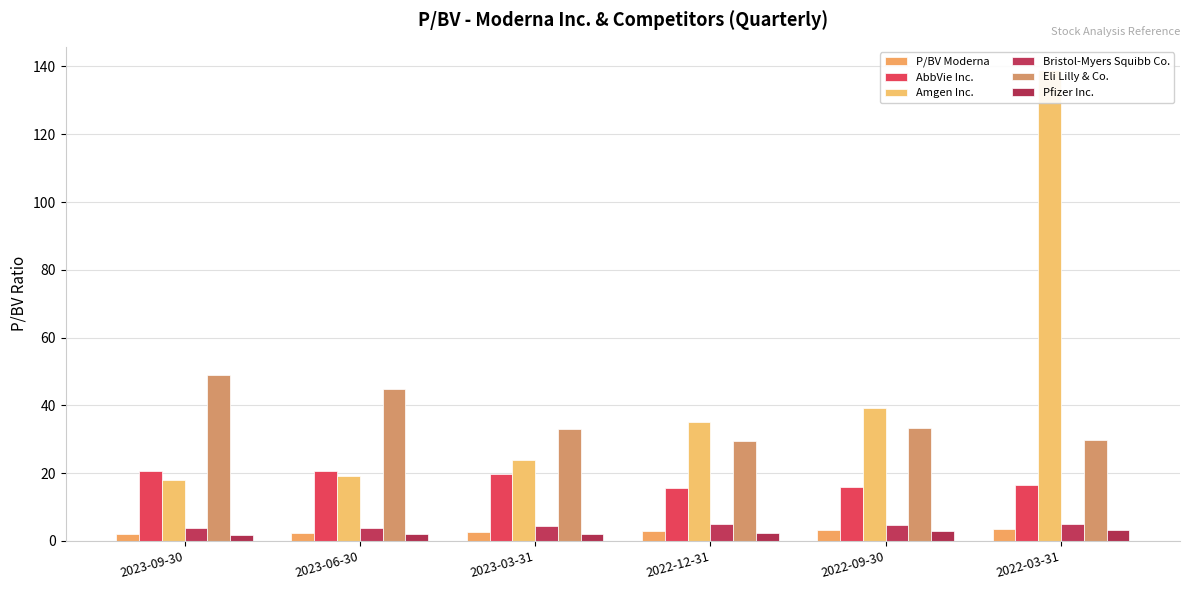

What is the difference between the highest and lowest values at 2023-09-30?

47.3